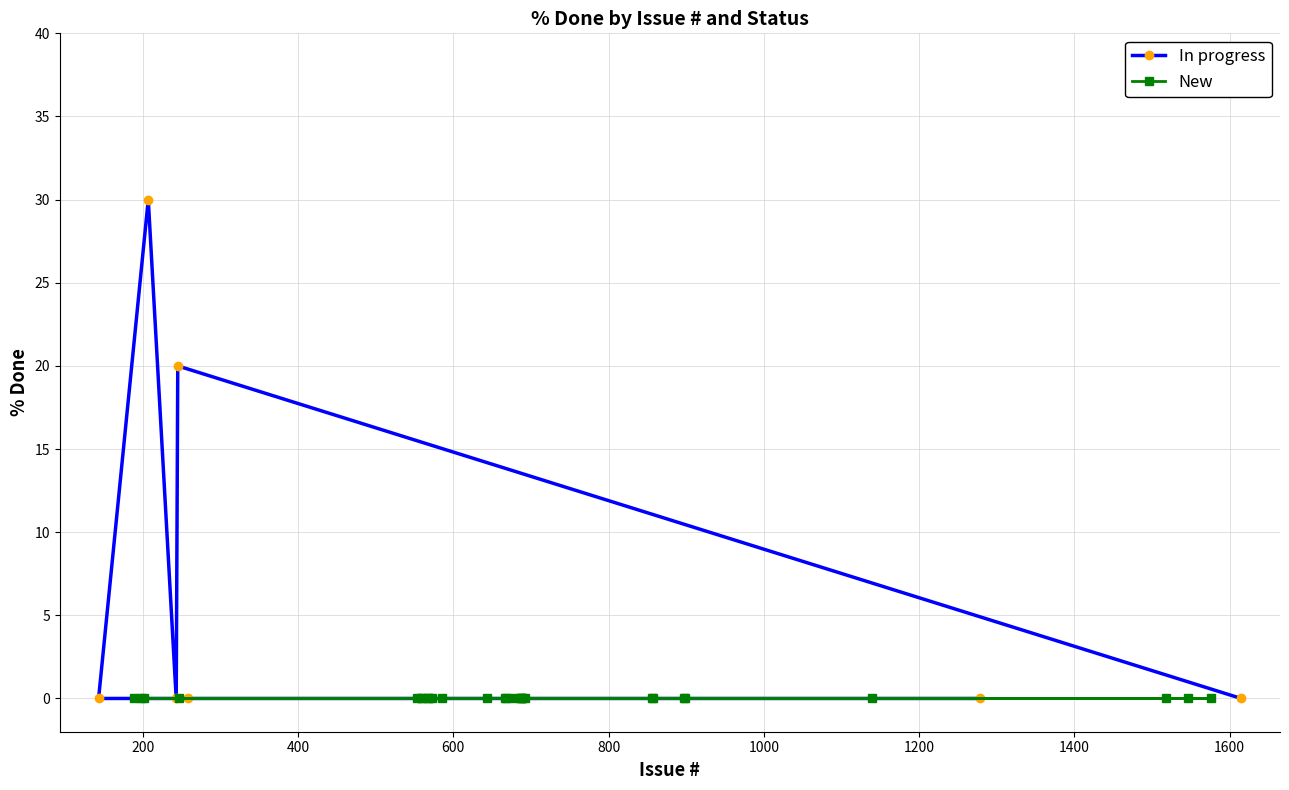

How many points are higher than both their immediate neighbors (excluding endpoints)?

2